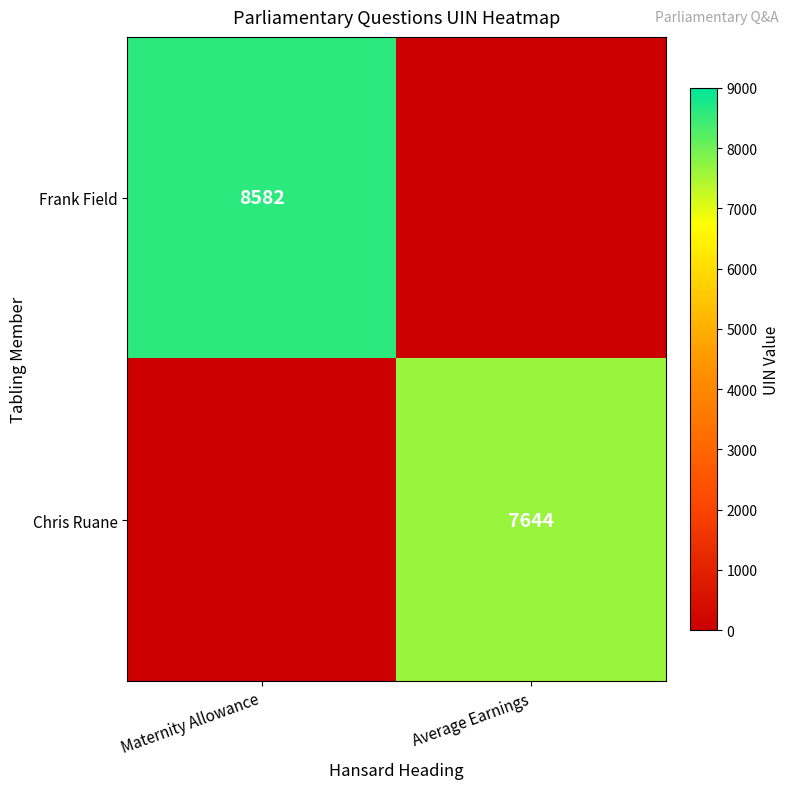

The Frank Field series shows 8582 at Maternity Allowance. True or false?

True